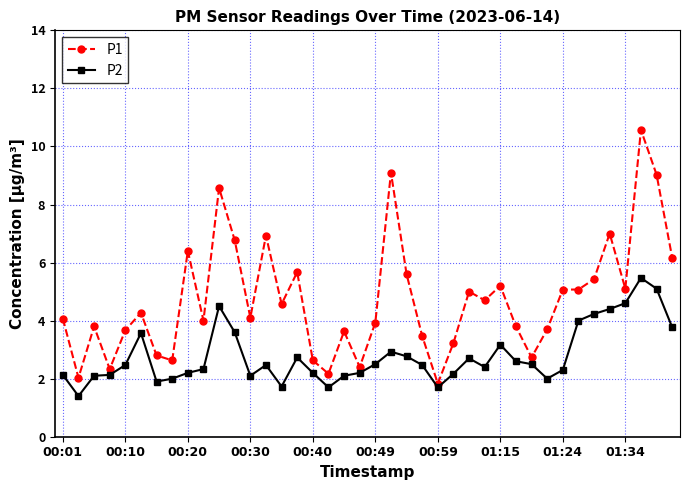

Which series has the largest range (max minus min)?

P1